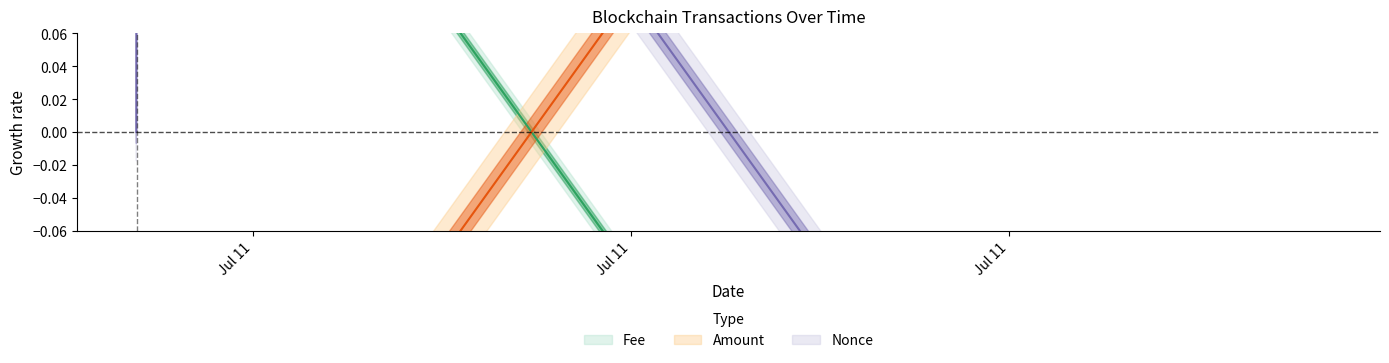

Rank the series at 2022-07-11 09:09:00 from highest to lowest value.

Fee, Nonce, Amount